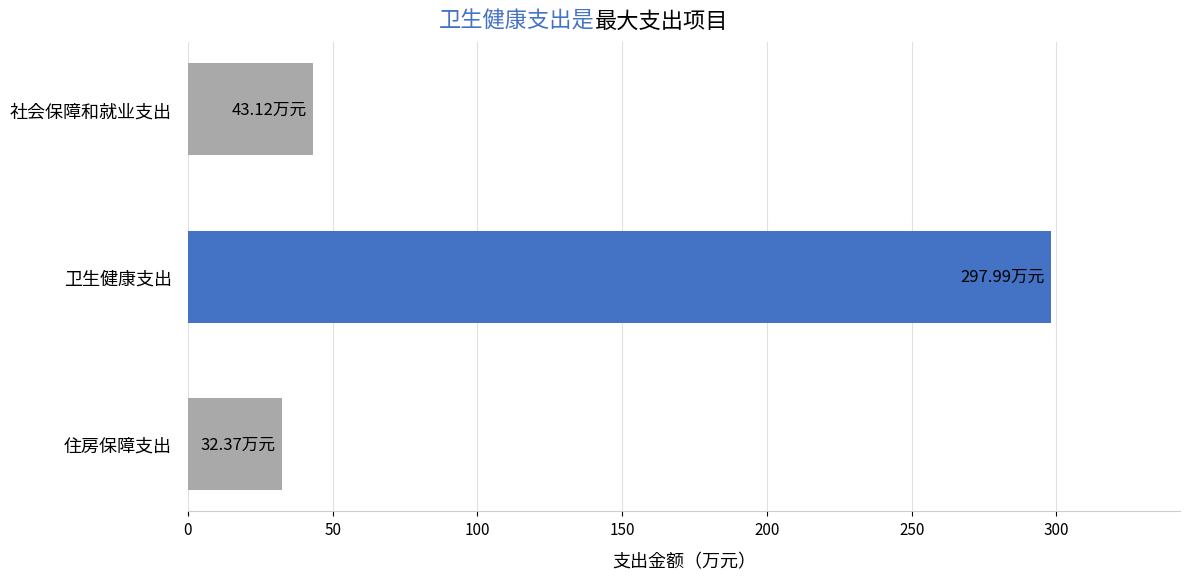

What is the difference between the values at 卫生健康支出 and 社会保障和就业支出?

254.9